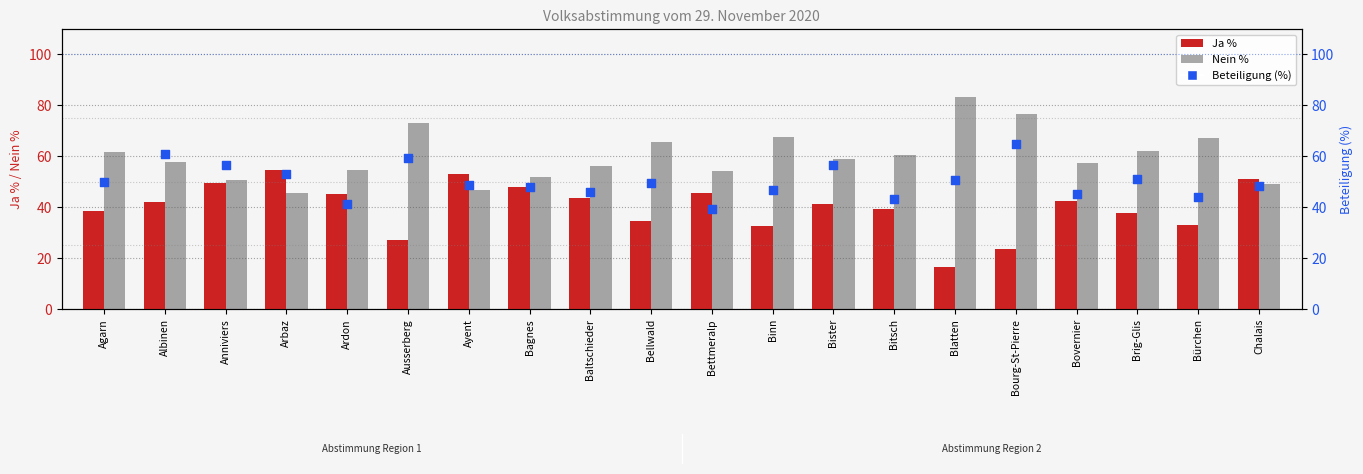

Which series reaches the maximum Y coordinate?

Nein %